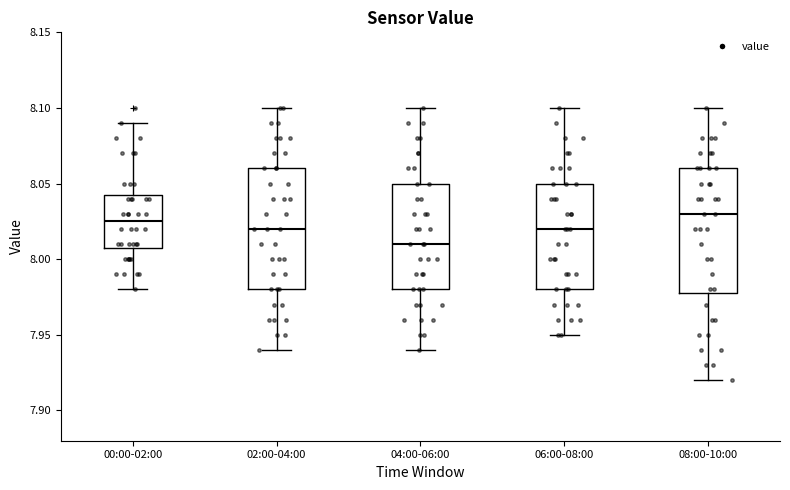

Reading left to right, transcribe this box plot: for each box, give where its median line is, the range the box spans, and where its two whiskers end, as read against the y-axis. The values are not printed on the chart, so give them approximately, as read against the axis.

00:00-02:00: median 8.025, box 8.010 to 8.045, whiskers 7.980 to 8.090
02:00-04:00: median 8.020, box 7.980 to 8.060, whiskers 7.940 to 8.100
04:00-06:00: median 8.010, box 7.980 to 8.050, whiskers 7.940 to 8.100
06:00-08:00: median 8.020, box 7.980 to 8.050, whiskers 7.950 to 8.100
08:00-10:00: median 8.030, box 7.980 to 8.060, whiskers 7.920 to 8.100